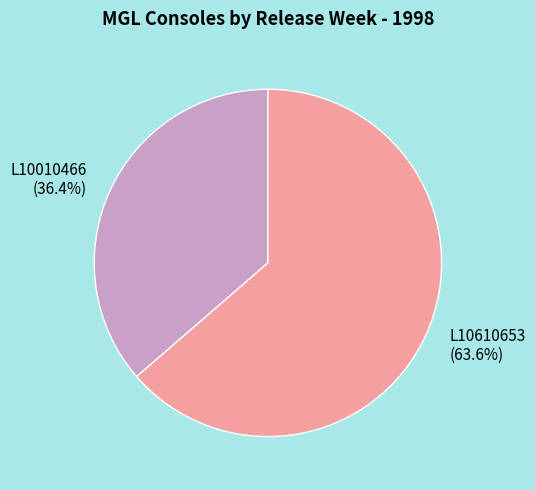

Count the number of slices in the pie.

2